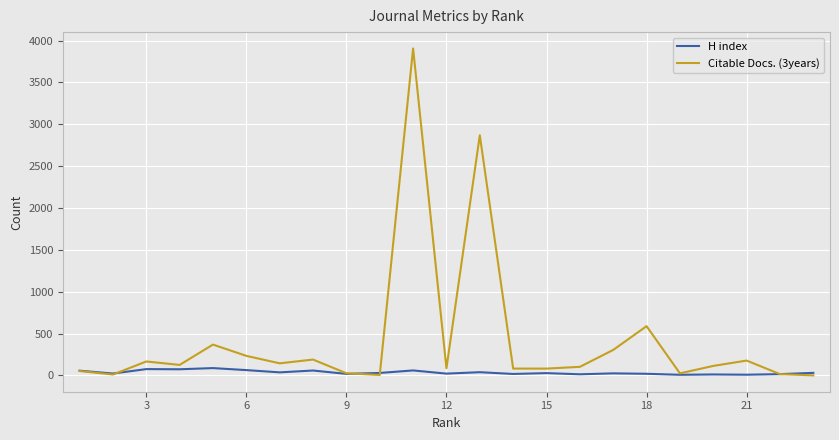

What is the maximum value shown in the chart?

3906